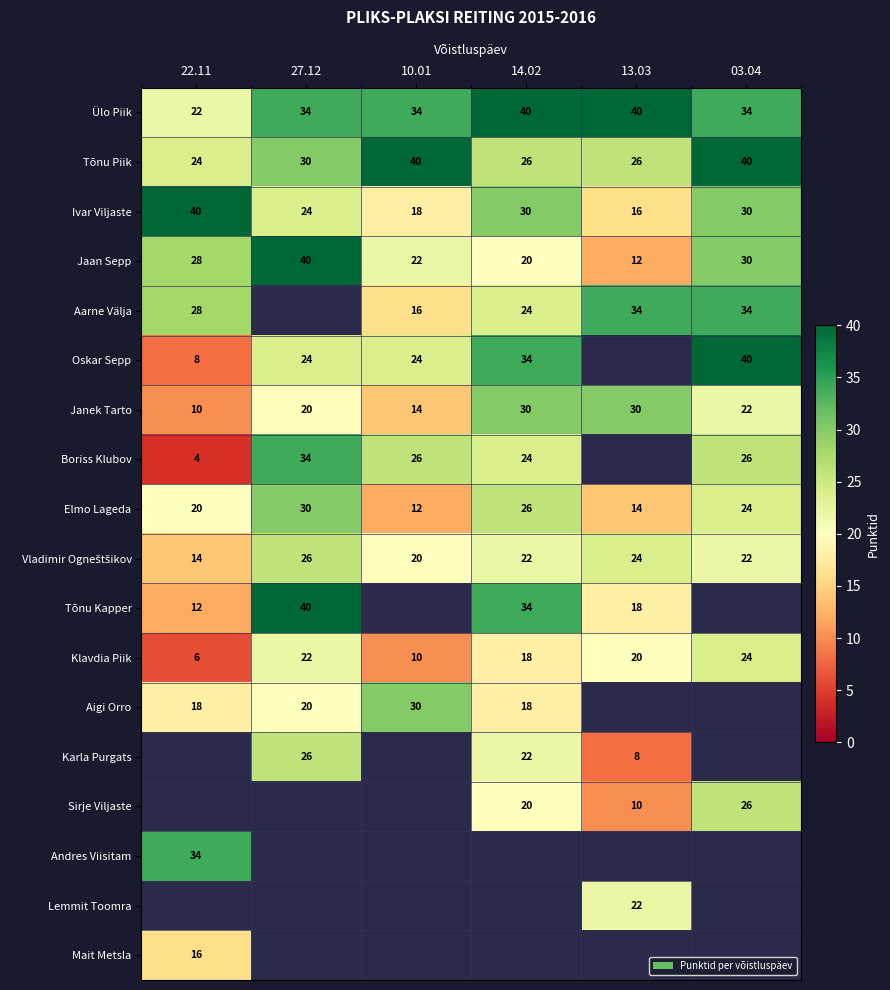

Is the value of Ivar Viljaste at 03.04 greater than the value of Ülo Piik at 14.02?

No